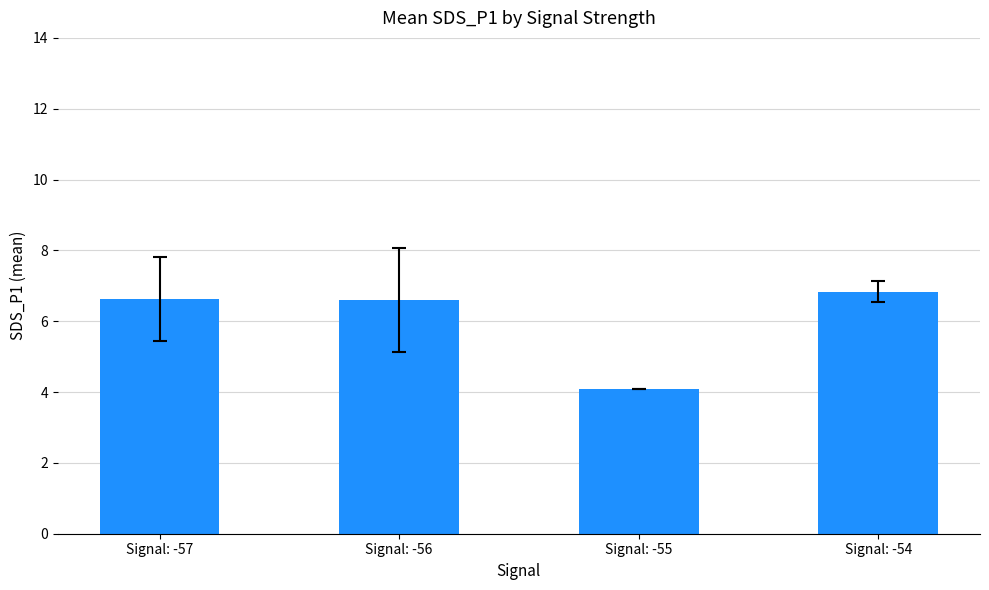

The chart shows a value of 6.6 at Signal: -57. True or false?

True